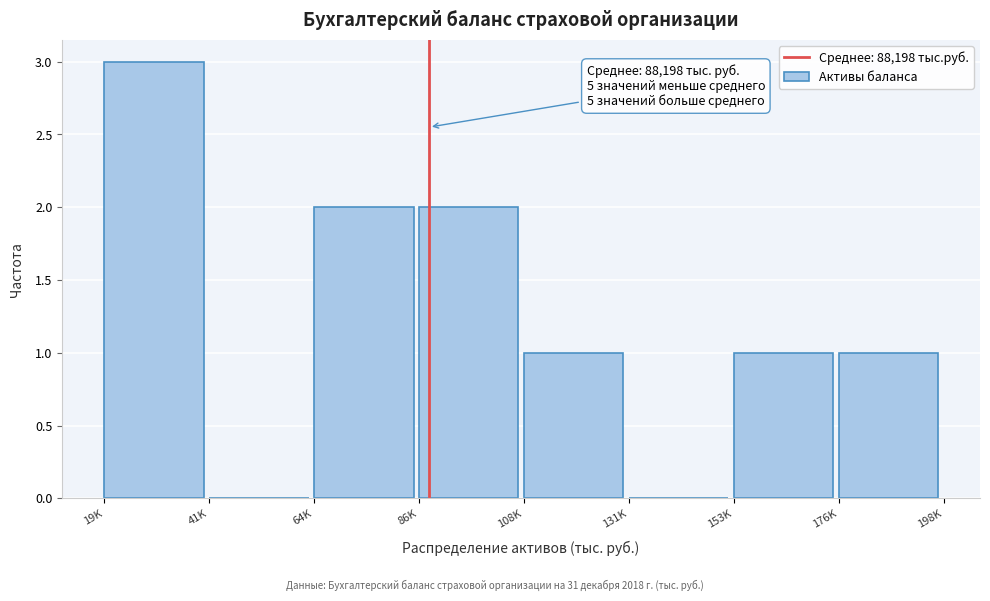

Reading left to right, what are all the values shown in this chart?

19K=3	41K=0	64K=2	86K=2	108K=1	131K=0	153K=1	176K=1